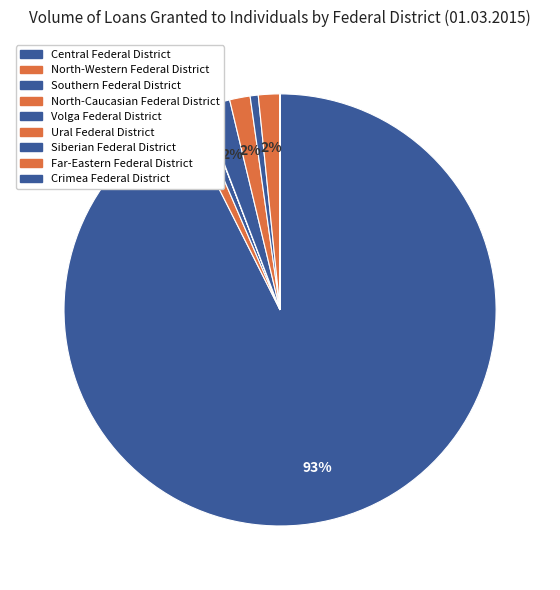

True or false: North-Western Federal District accounts for 12% of the total.

False